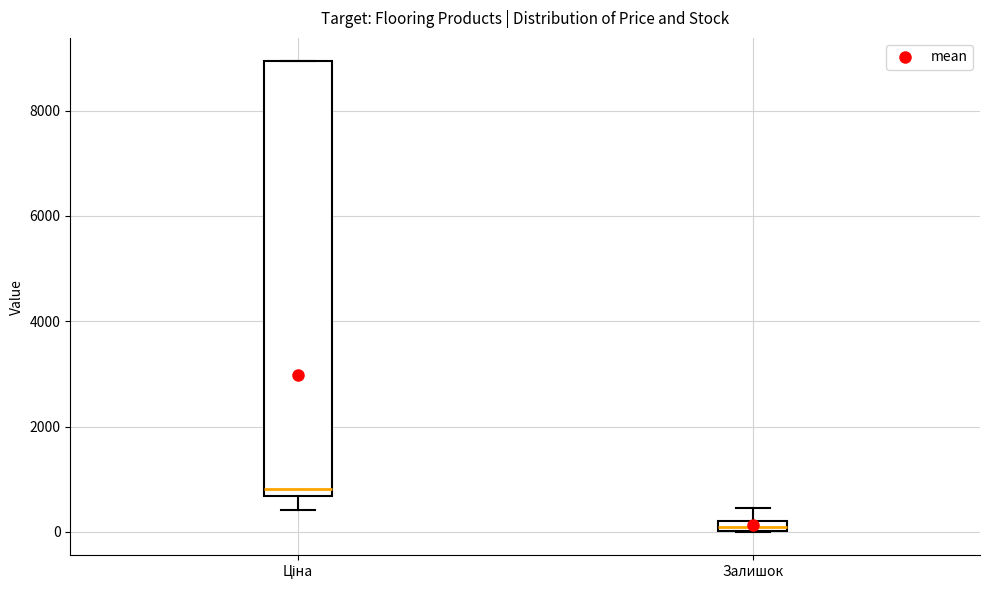

Which box's median line is the highest?

Ціна